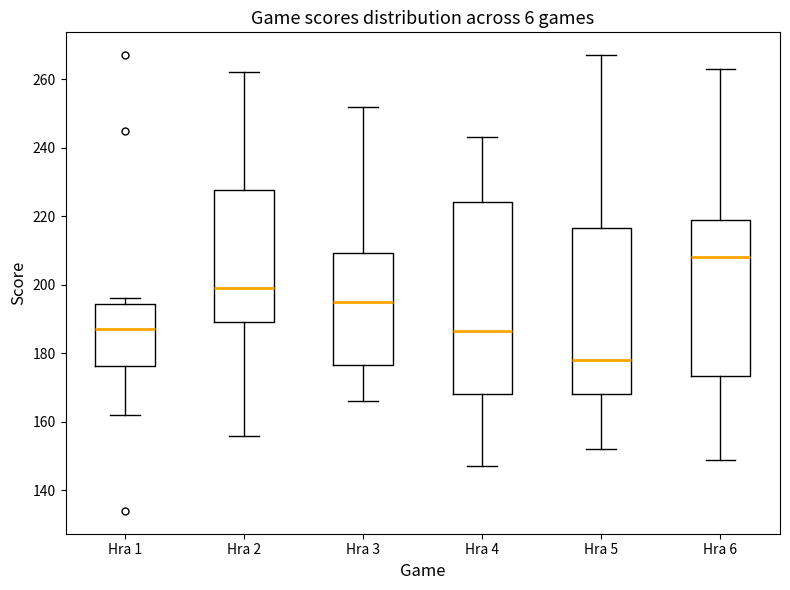

Where does the median line of the box for Hra 5 sit on the y-axis? The values are not printed on the chart, so give them approximately, as read against the axis.

178